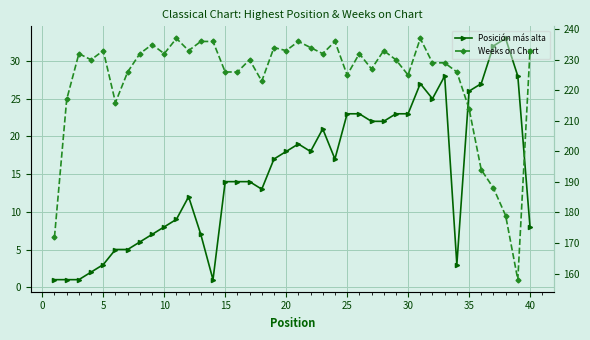

What is the smallest value displayed?

1